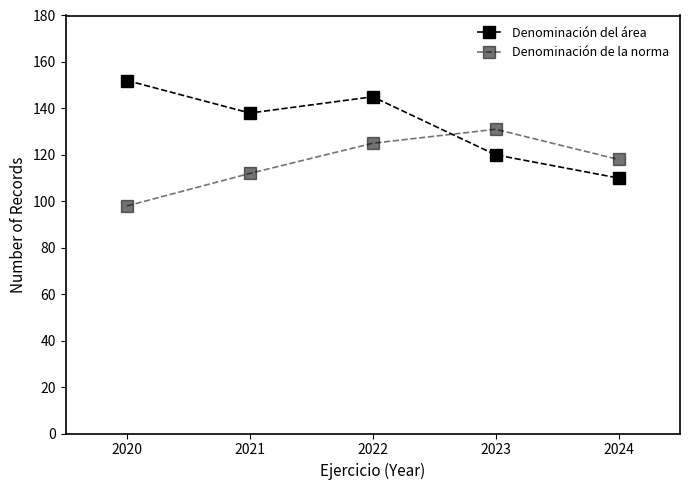

How many data points does each series have?

5